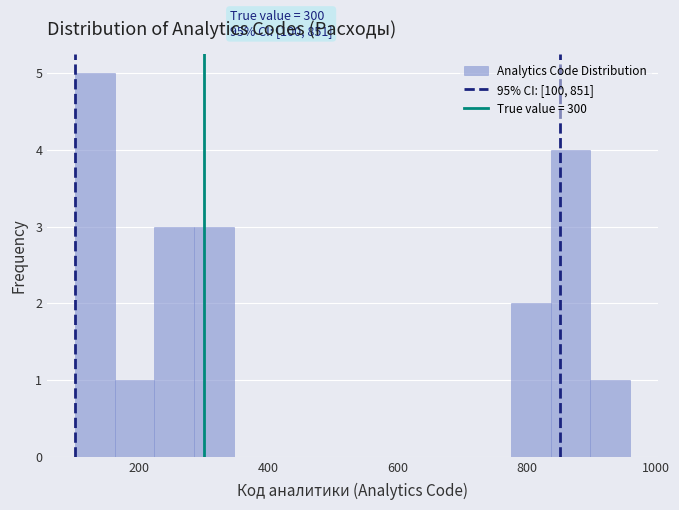

Read against the x-axis, roughly where is the centre of the tallest bar?

140